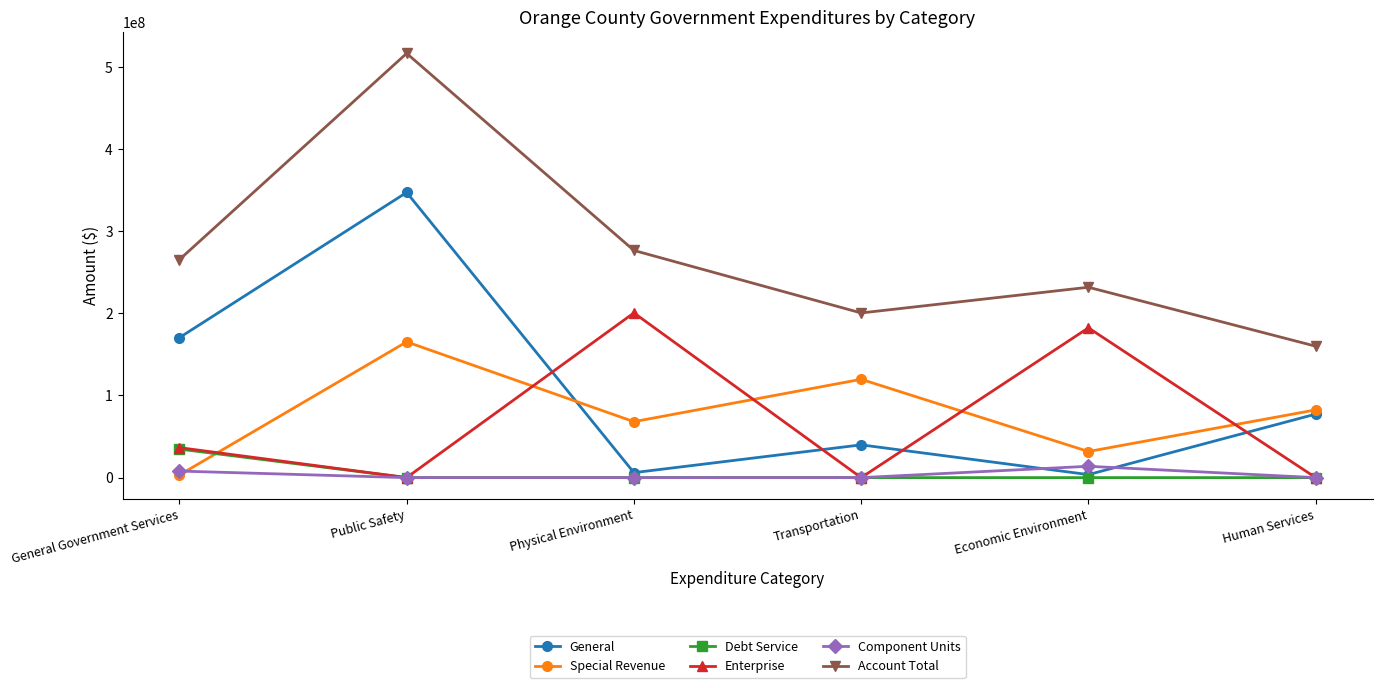

What position from the right is General Government Services?

6